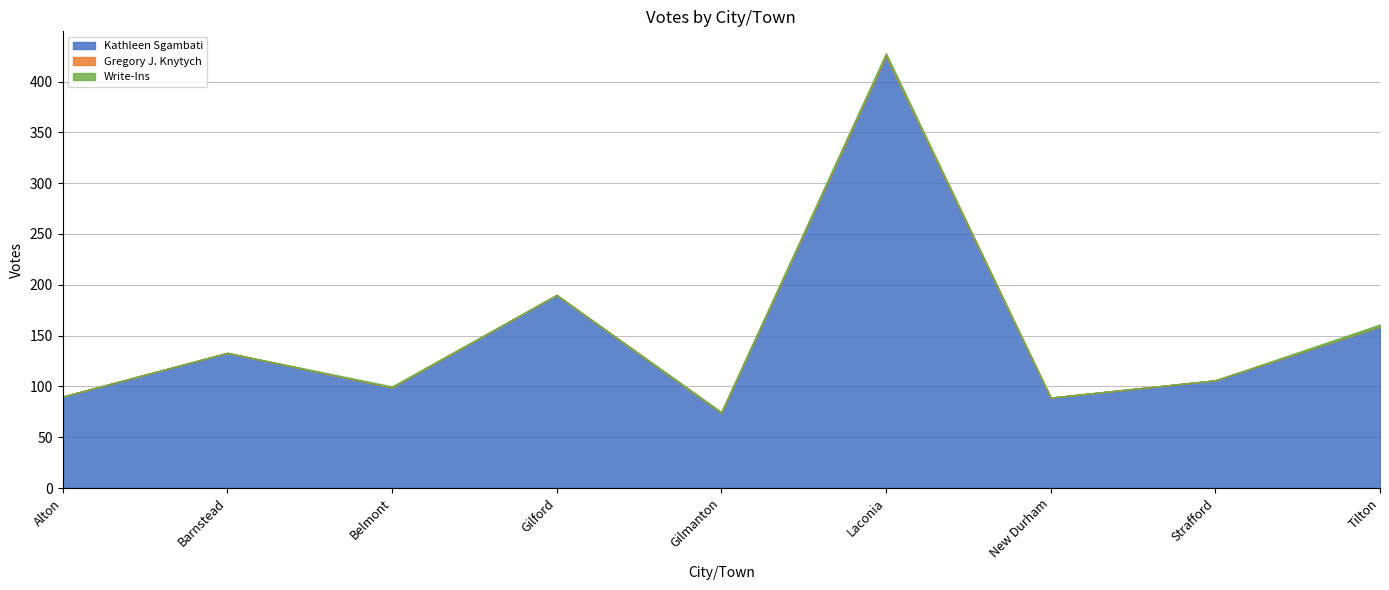

How many interior local peaks does the Gregory J. Knytych series have?

1